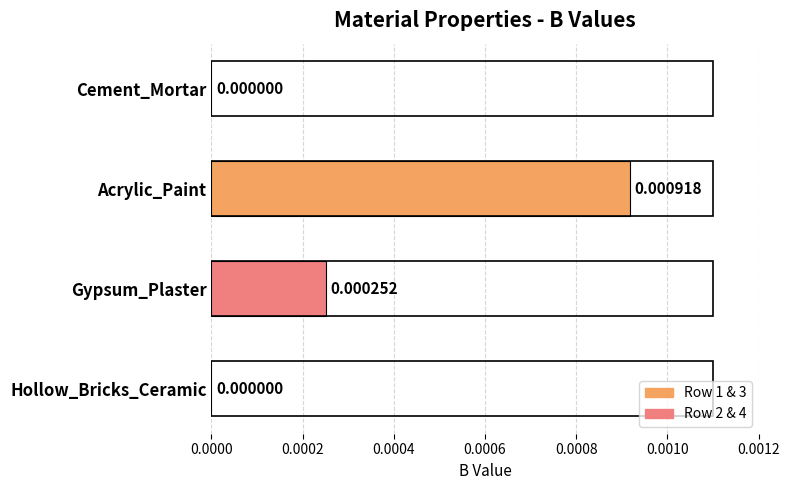

Count the number of values greater than 0.

2